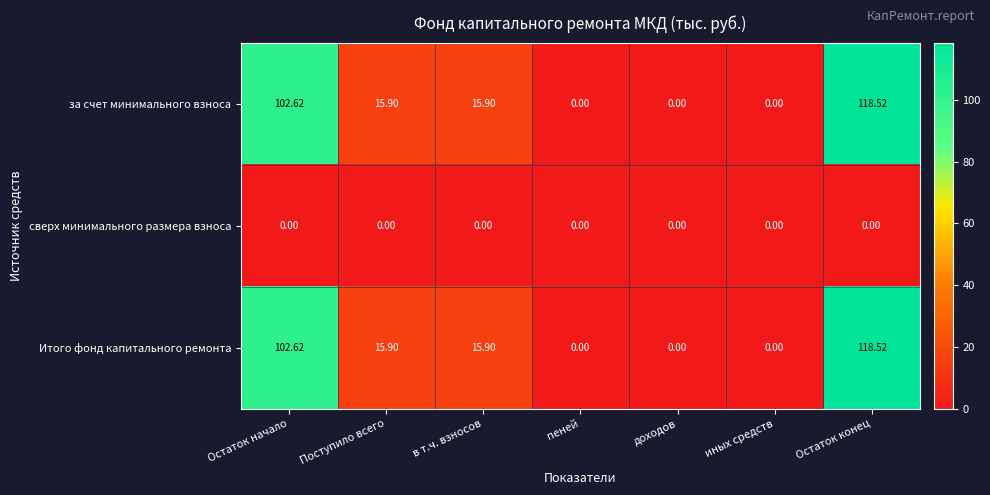

At which category is the sum across all series the highest?

Остаток конец